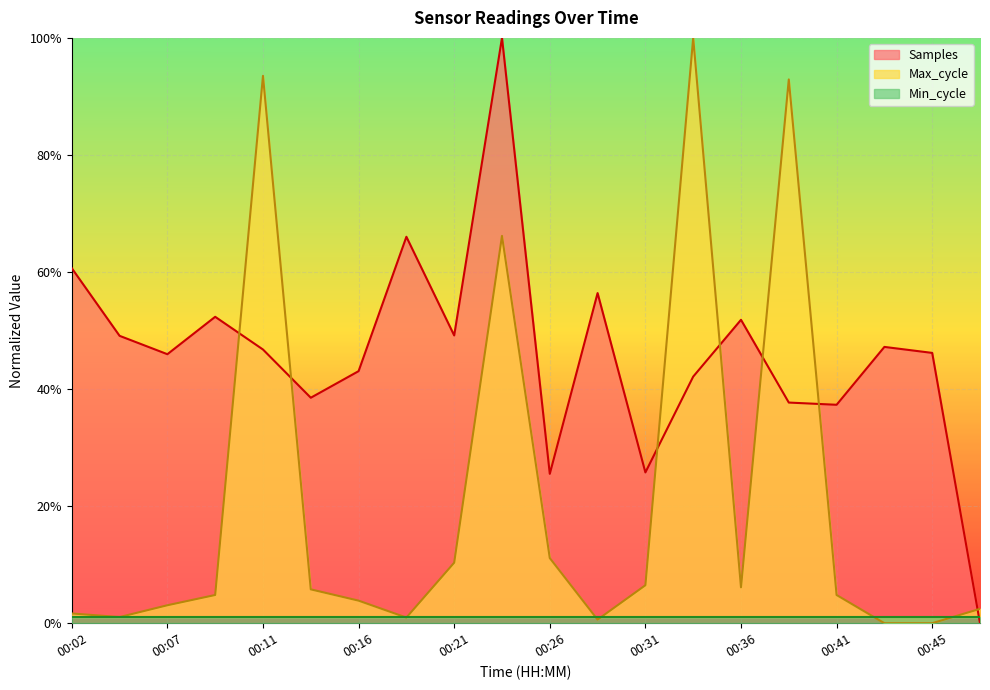

At how many categories does at least one series exceed 0?

20